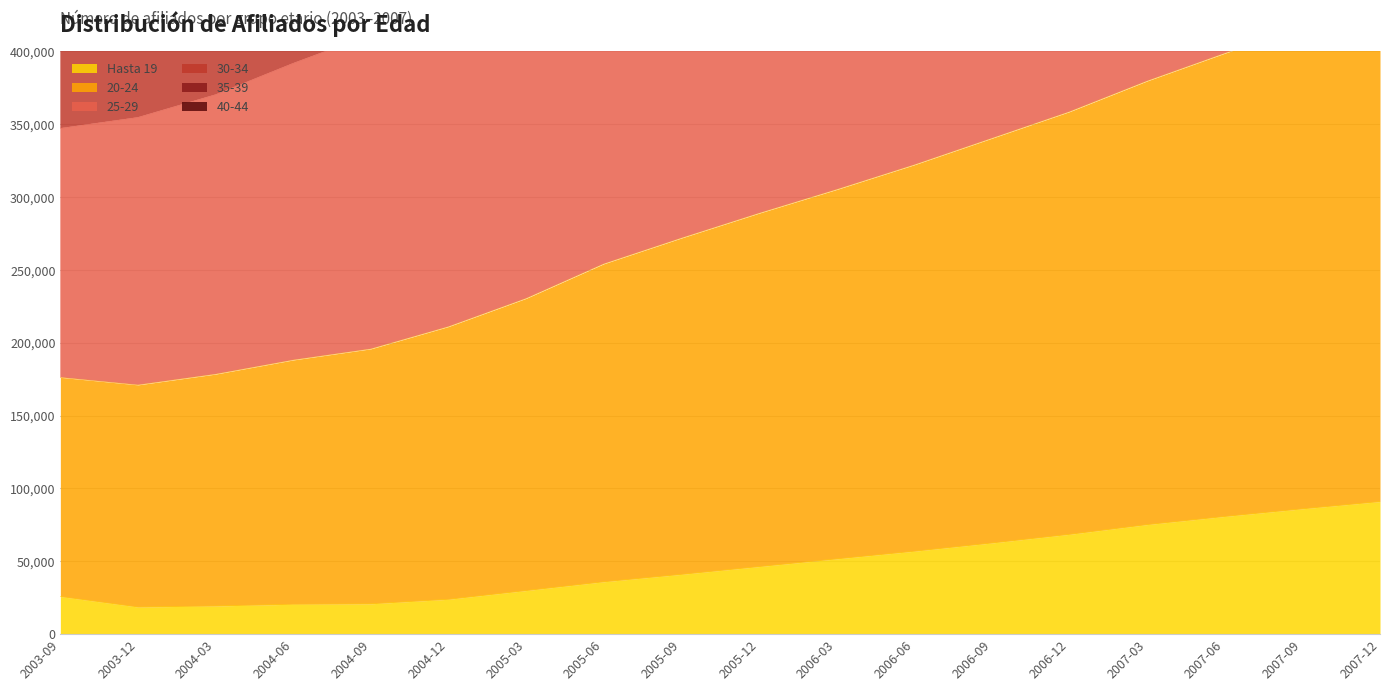

The value of 30-34 at 2005-12 is 975948. True or false?

True